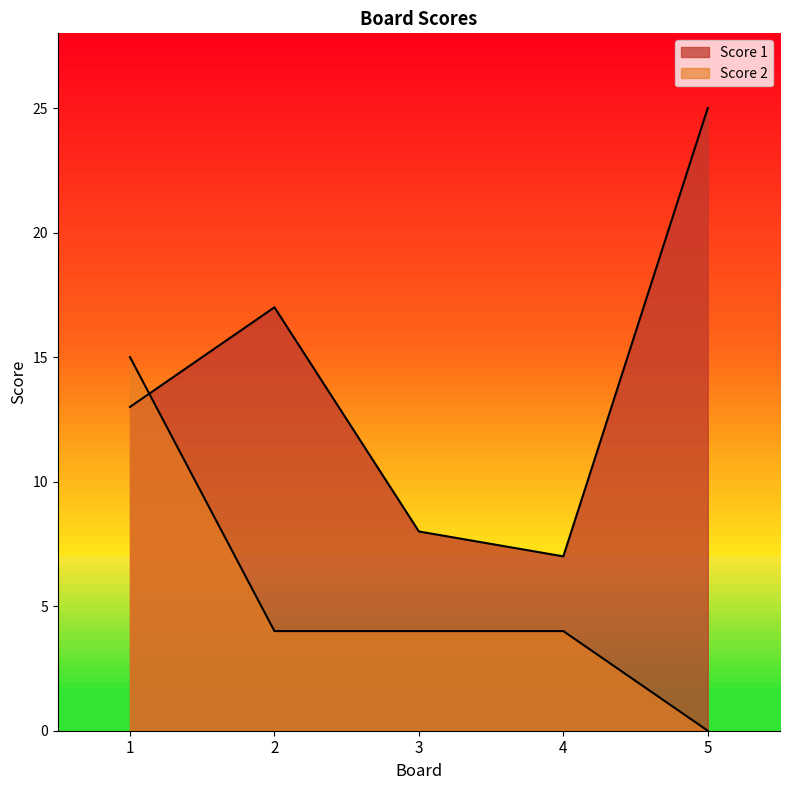

At which category is the sum across all series the highest?

1